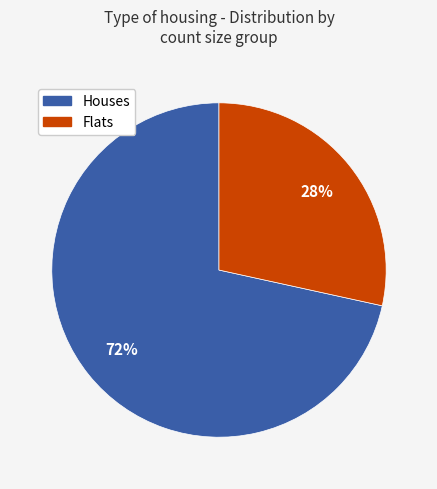

To the nearest percent, what is the average slice percentage?

50%